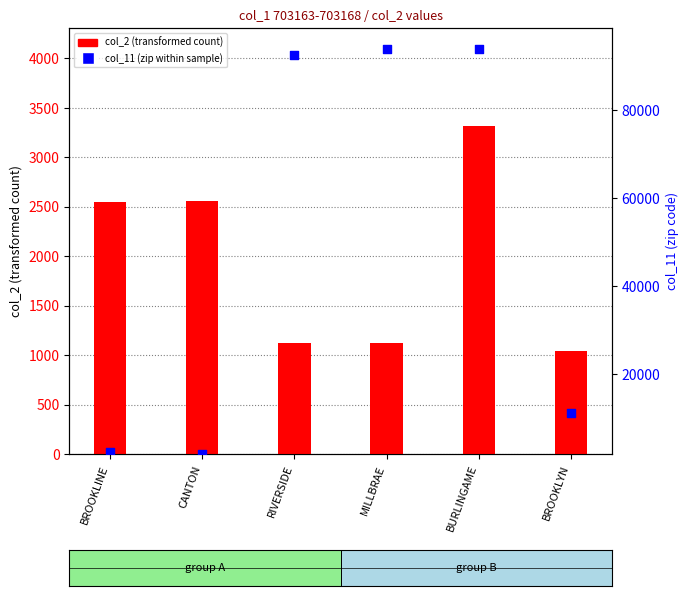

Which series reaches the maximum Y coordinate?

col_11 (zip within sample)